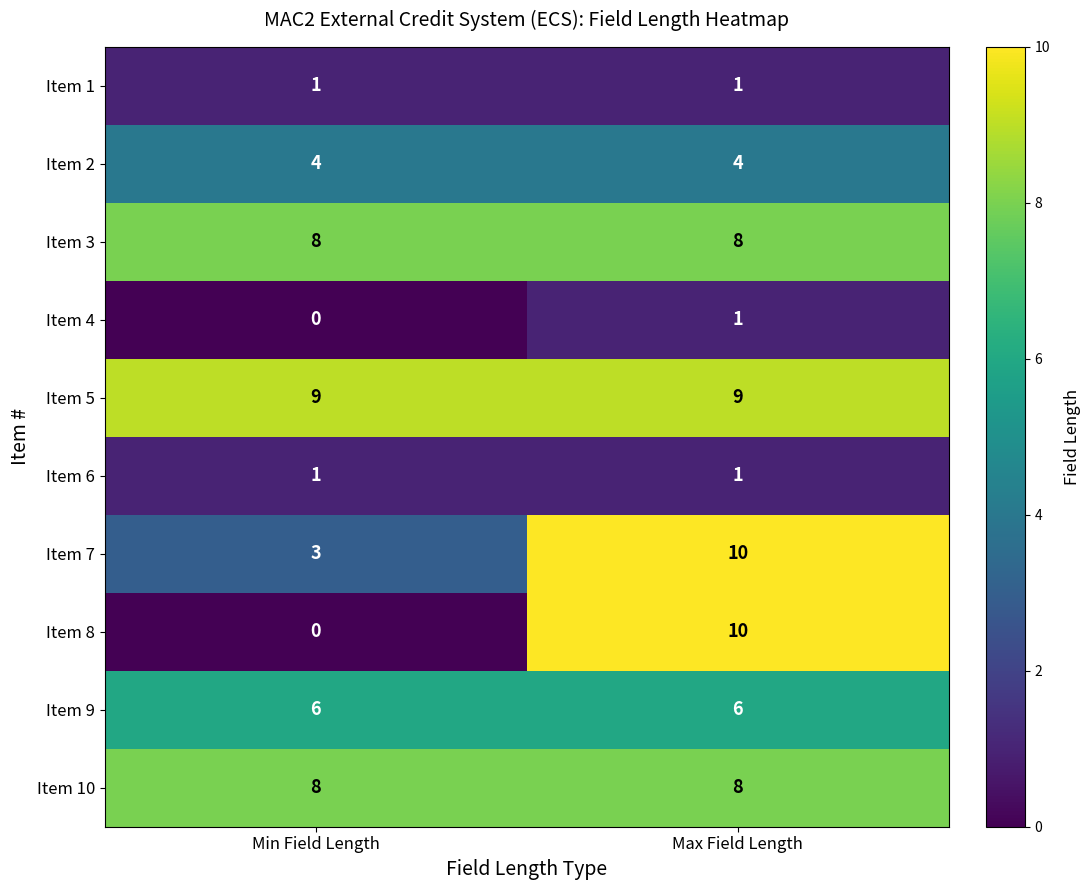

What value does the Item 9 series have at Min Field Length?

6